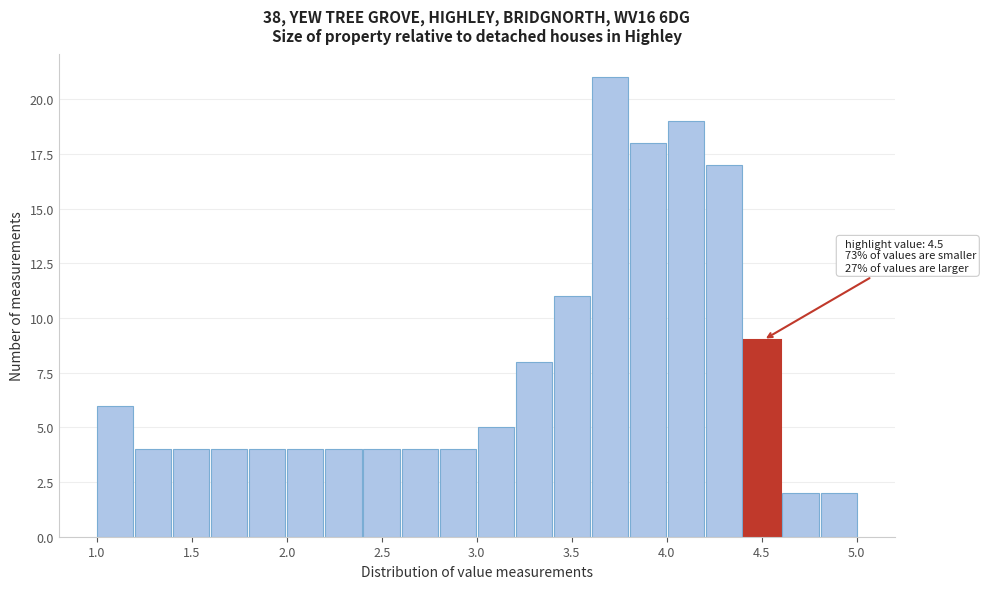

Which range on the x-axis has the tallest bar?

3.6 to 3.8